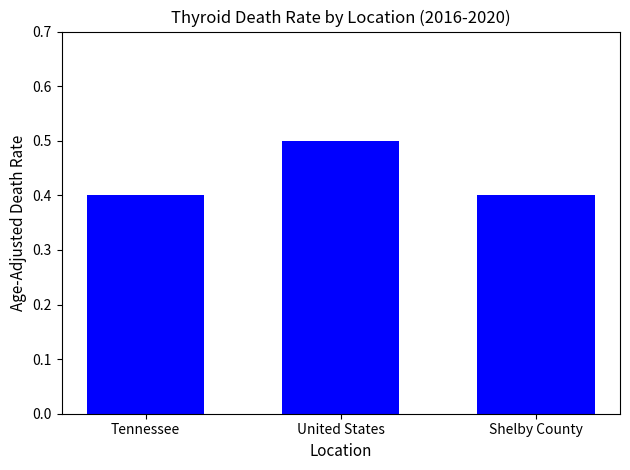

The value at United States is 0.5. True or false?

True